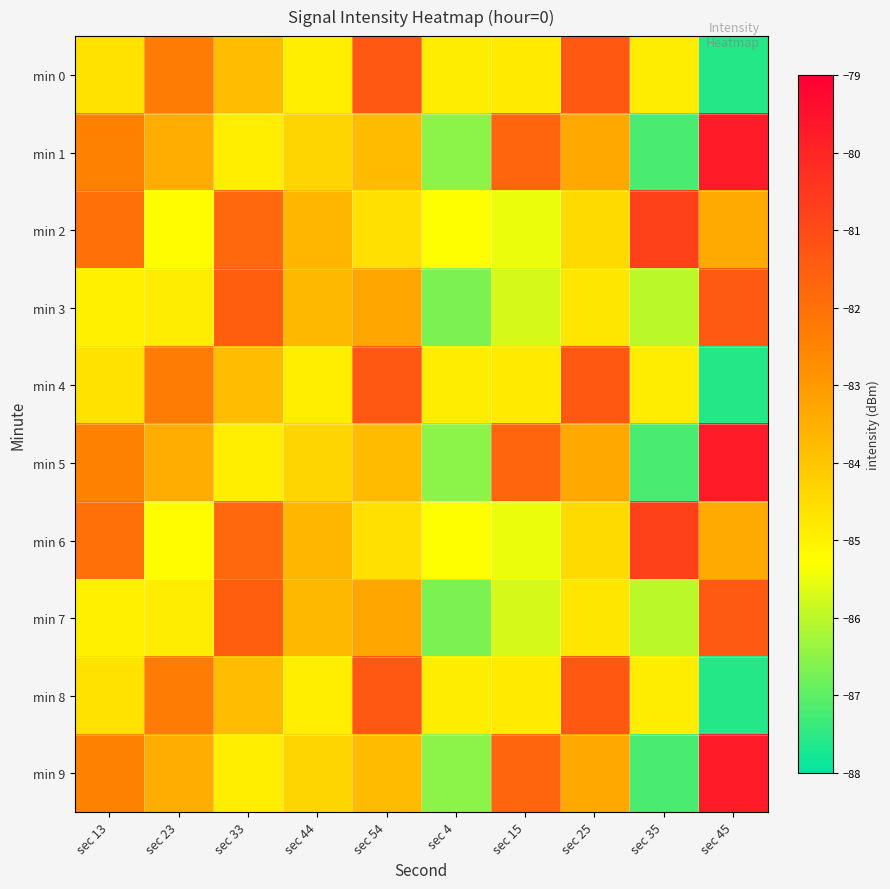

What is the minimum value shown in the chart?

-87.6